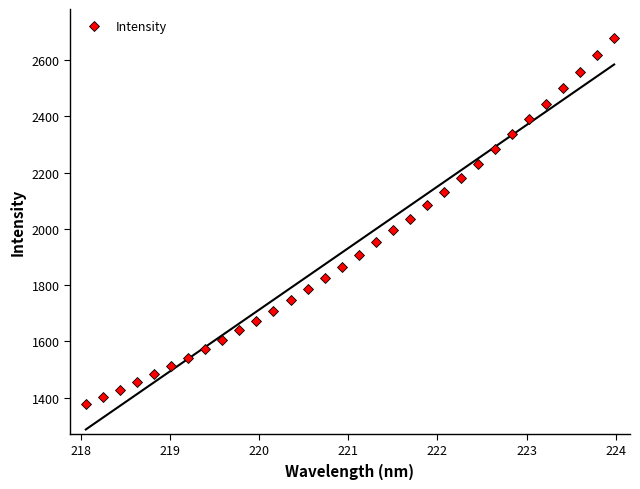

What is the minimum value for Intensity?

1375.7